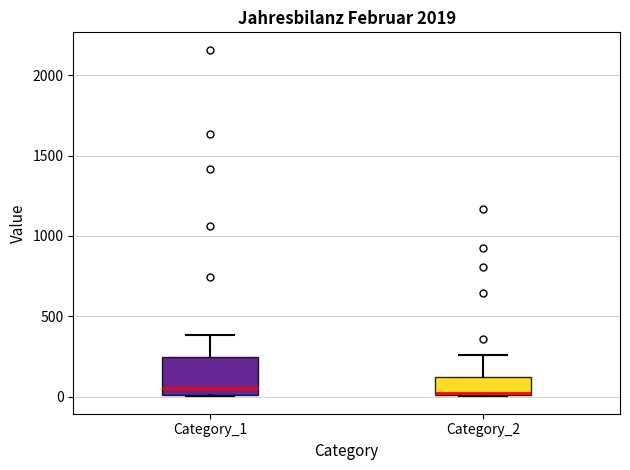

Reading left to right, read every box against the y-axis: the position of its median line, the range the box covers, and the ends of its whiskers. The values are not printed on the chart, so give them approximately, as read against the axis.

Category_1: median 50, box 0 to 250, whiskers 0 to 400
Category_2: median 50, box 0 to 100, whiskers 0 to 250